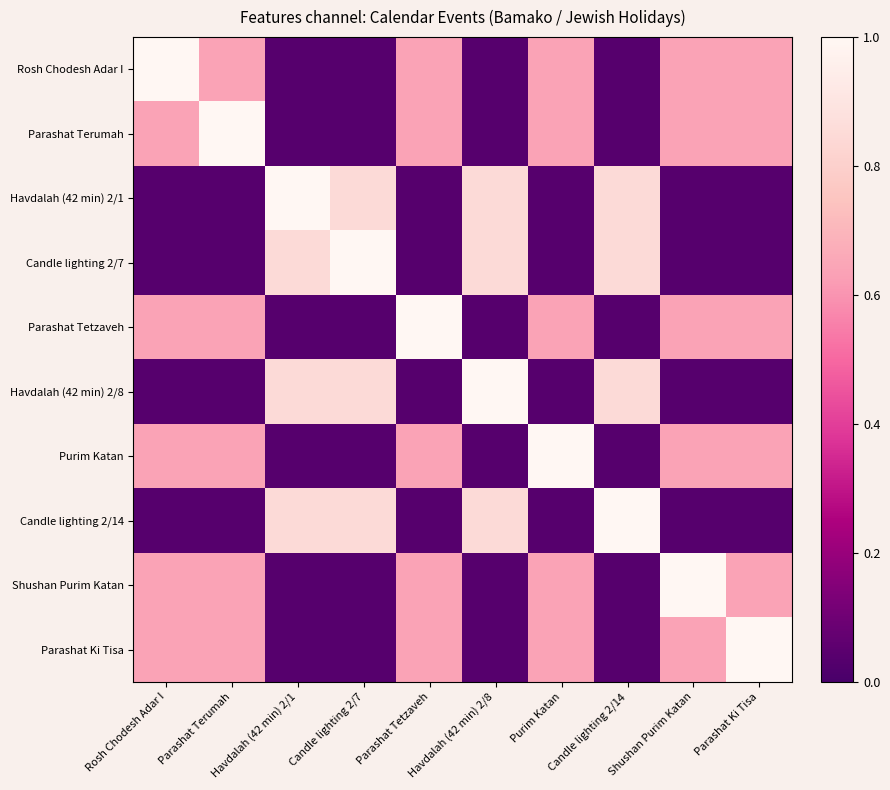

Reading right to left, transcribe all the data shown in this chart.

Rosh Chodesh Adar I: Parashat Ki Tisa=0.6	Shushan Purim Katan=0.6	Candle lighting 2/14=0.0	Purim Katan=0.6	Havdalah (42 min) 2/8=0.0	Parashat Tetzaveh=0.6	Candle lighting 2/7=0.0	Havdalah (42 min) 2/1=0.0	Parashat Terumah=0.6	Rosh Chodesh Adar I=1.0
Parashat Terumah: Parashat Ki Tisa=0.6	Shushan Purim Katan=0.6	Candle lighting 2/14=0.0	Purim Katan=0.6	Havdalah (42 min) 2/8=0.0	Parashat Tetzaveh=0.6	Candle lighting 2/7=0.0	Havdalah (42 min) 2/1=0.0	Parashat Terumah=1.0	Rosh Chodesh Adar I=0.6
Havdalah (42 min) 2/1: Parashat Ki Tisa=0.0	Shushan Purim Katan=0.0	Candle lighting 2/14=0.8	Purim Katan=0.0	Havdalah (42 min) 2/8=0.8	Parashat Tetzaveh=0.0	Candle lighting 2/7=0.8	Havdalah (42 min) 2/1=1.0	Parashat Terumah=0.0	Rosh Chodesh Adar I=0.0
Candle lighting 2/7: Parashat Ki Tisa=0.0	Shushan Purim Katan=0.0	Candle lighting 2/14=0.8	Purim Katan=0.0	Havdalah (42 min) 2/8=0.8	Parashat Tetzaveh=0.0	Candle lighting 2/7=1.0	Havdalah (42 min) 2/1=0.8	Parashat Terumah=0.0	Rosh Chodesh Adar I=0.0
Parashat Tetzaveh: Parashat Ki Tisa=0.6	Shushan Purim Katan=0.6	Candle lighting 2/14=0.0	Purim Katan=0.6	Havdalah (42 min) 2/8=0.0	Parashat Tetzaveh=1.0	Candle lighting 2/7=0.0	Havdalah (42 min) 2/1=0.0	Parashat Terumah=0.6	Rosh Chodesh Adar I=0.6
Havdalah (42 min) 2/8: Parashat Ki Tisa=0.0	Shushan Purim Katan=0.0	Candle lighting 2/14=0.8	Purim Katan=0.0	Havdalah (42 min) 2/8=1.0	Parashat Tetzaveh=0.0	Candle lighting 2/7=0.8	Havdalah (42 min) 2/1=0.8	Parashat Terumah=0.0	Rosh Chodesh Adar I=0.0
Purim Katan: Parashat Ki Tisa=0.6	Shushan Purim Katan=0.6	Candle lighting 2/14=0.0	Purim Katan=1.0	Havdalah (42 min) 2/8=0.0	Parashat Tetzaveh=0.6	Candle lighting 2/7=0.0	Havdalah (42 min) 2/1=0.0	Parashat Terumah=0.6	Rosh Chodesh Adar I=0.6
Candle lighting 2/14: Parashat Ki Tisa=0.0	Shushan Purim Katan=0.0	Candle lighting 2/14=1.0	Purim Katan=0.0	Havdalah (42 min) 2/8=0.8	Parashat Tetzaveh=0.0	Candle lighting 2/7=0.8	Havdalah (42 min) 2/1=0.8	Parashat Terumah=0.0	Rosh Chodesh Adar I=0.0
Shushan Purim Katan: Parashat Ki Tisa=0.6	Shushan Purim Katan=1.0	Candle lighting 2/14=0.0	Purim Katan=0.6	Havdalah (42 min) 2/8=0.0	Parashat Tetzaveh=0.6	Candle lighting 2/7=0.0	Havdalah (42 min) 2/1=0.0	Parashat Terumah=0.6	Rosh Chodesh Adar I=0.6
Parashat Ki Tisa: Parashat Ki Tisa=1.0	Shushan Purim Katan=0.6	Candle lighting 2/14=0.0	Purim Katan=0.6	Havdalah (42 min) 2/8=0.0	Parashat Tetzaveh=0.6	Candle lighting 2/7=0.0	Havdalah (42 min) 2/1=0.0	Parashat Terumah=0.6	Rosh Chodesh Adar I=0.6